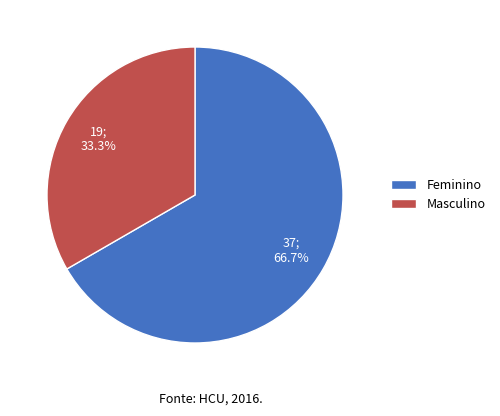

What is the total percentage of Feminino and Masculino?

100.0%